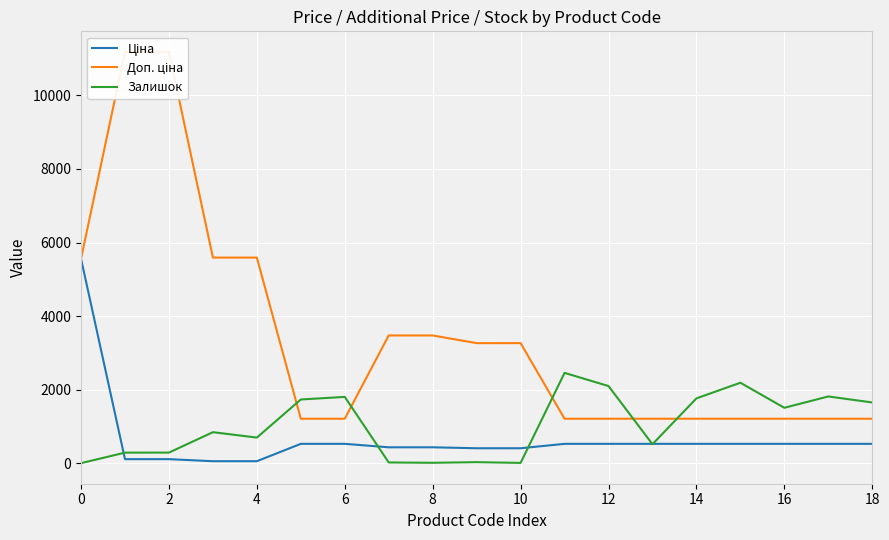

True or false: Доп. ціна has a value of 1210.7 at 14.

True